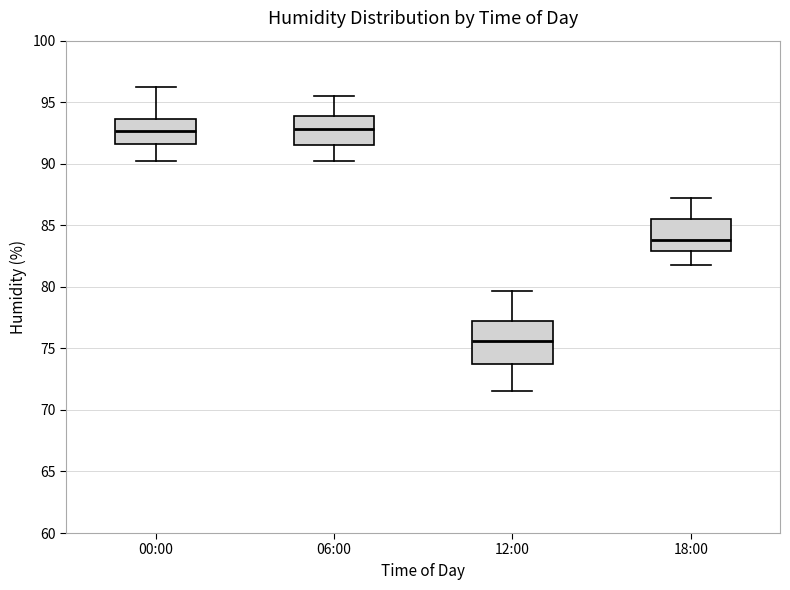

Which box is the tallest, from its lower edge to its upper edge?

12:00